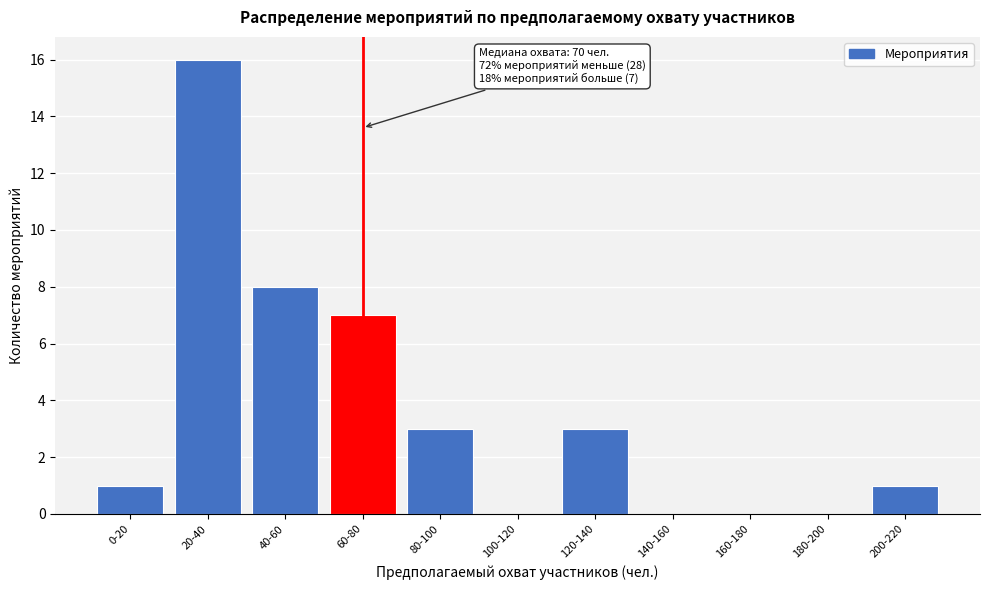

Reading right to left, extract all data points from this chart.

200-220=1	180-200=0	160-180=0	140-160=0	120-140=3	100-120=0	80-100=3	60-80=7	40-60=8	20-40=16	0-20=1